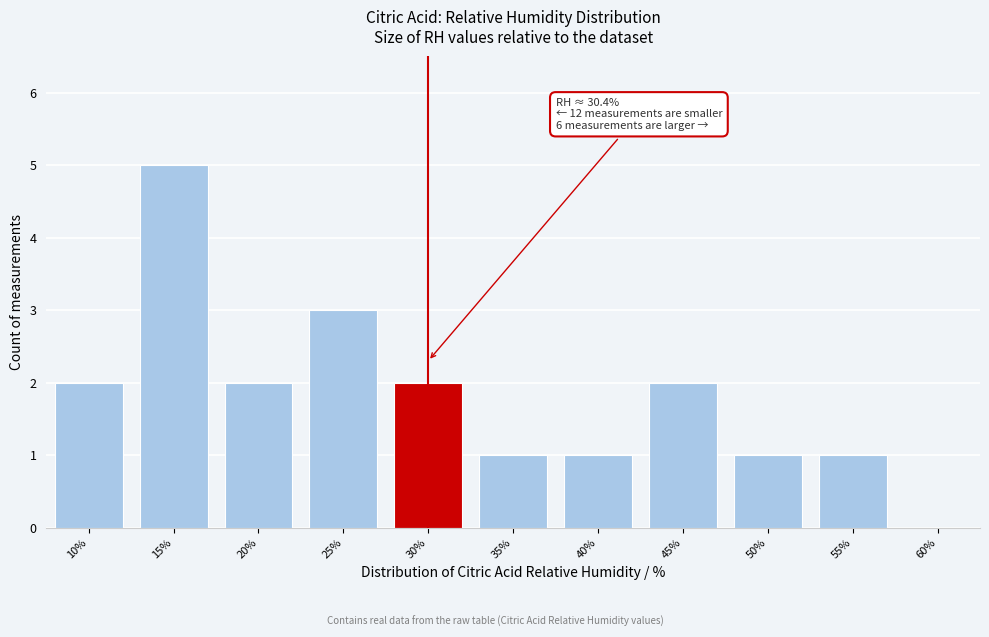

Reading right to left, transcribe all the data shown in this chart.

60%=0	55%=1	50%=1	45%=2	40%=1	35%=1	30%=2	25%=3	20%=2	15%=5	10%=2